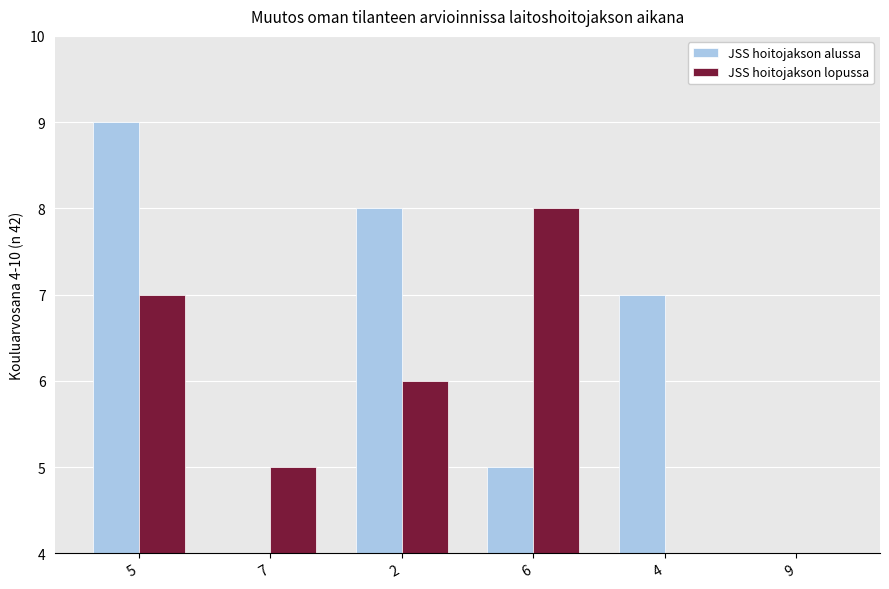

What is the value of the JSS hoitojakson alussa bar at the 6th from the left?

1